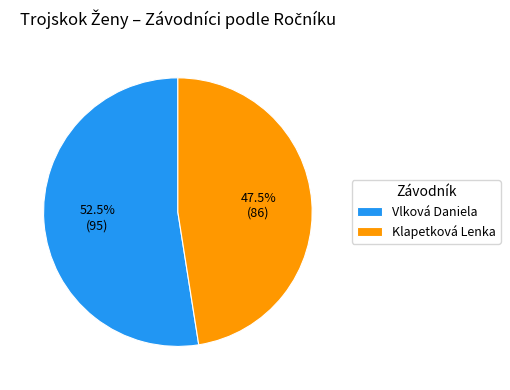

Rank the categories by value from highest to lowest.

Vlková Daniela, Klapetková Lenka